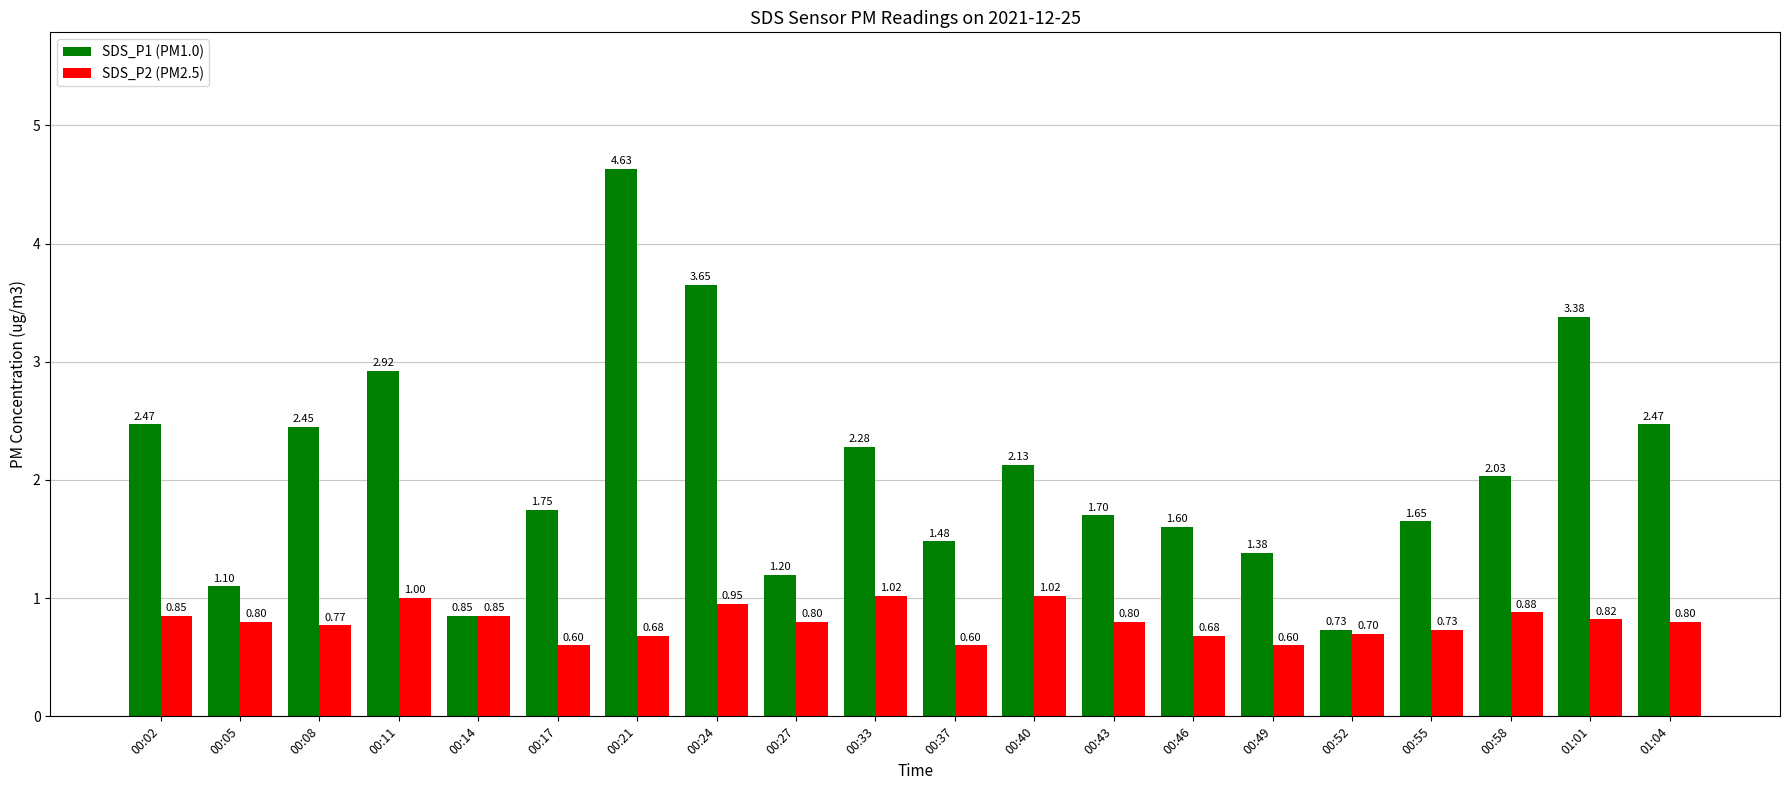

At 00:52, list the series in order from largest to smallest.

SDS_P1 (PM1.0), SDS_P2 (PM2.5)